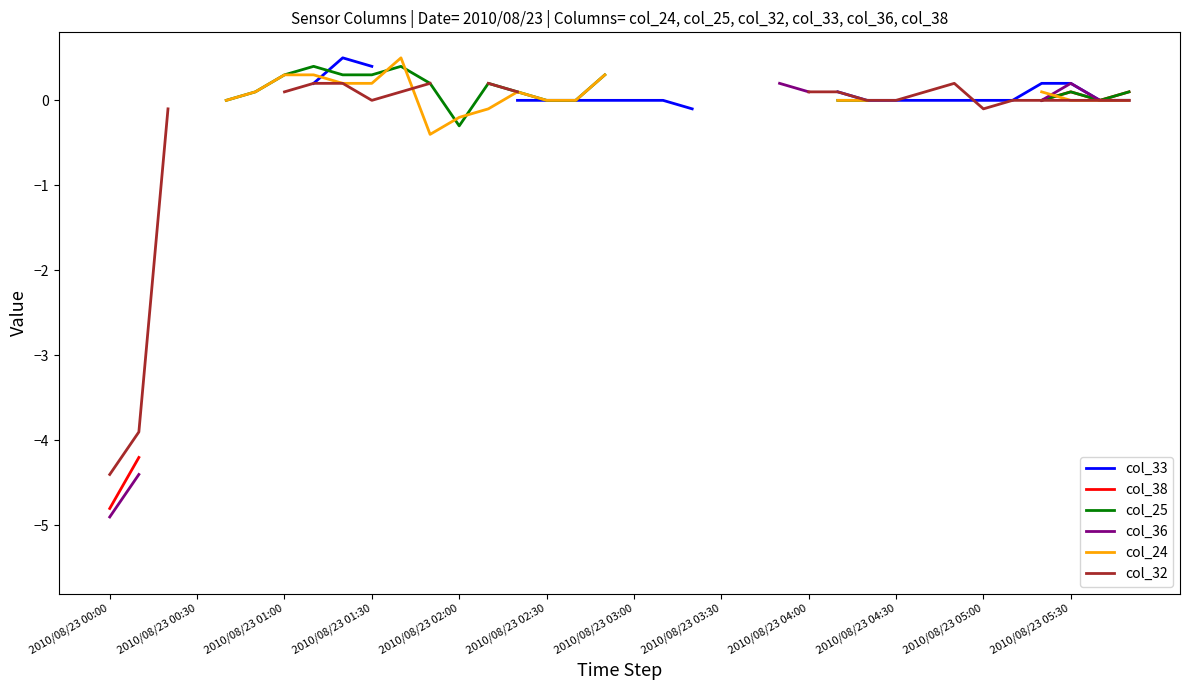

What is the difference between the maximum and minimum values in the col_33 series?

0.6